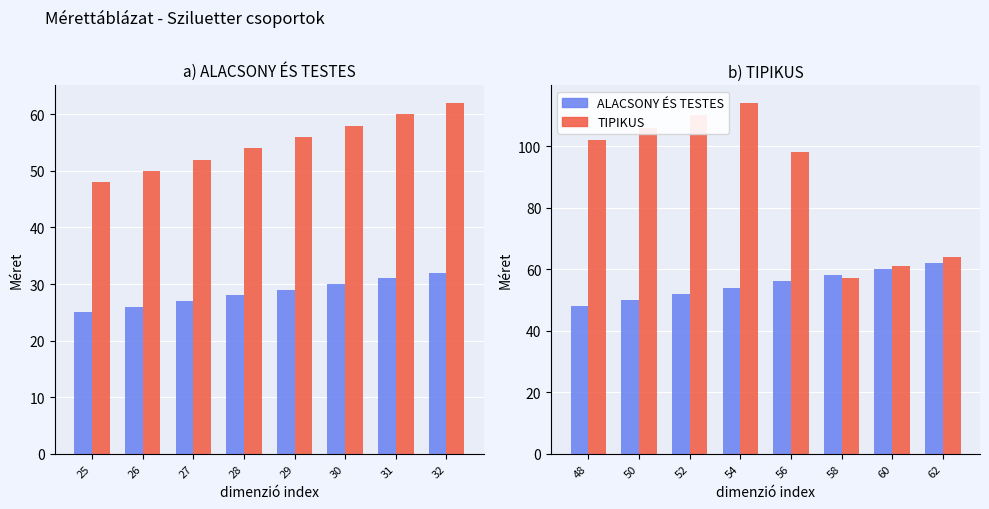

Is it true that TIPIKUS equals 40 at 50?

False